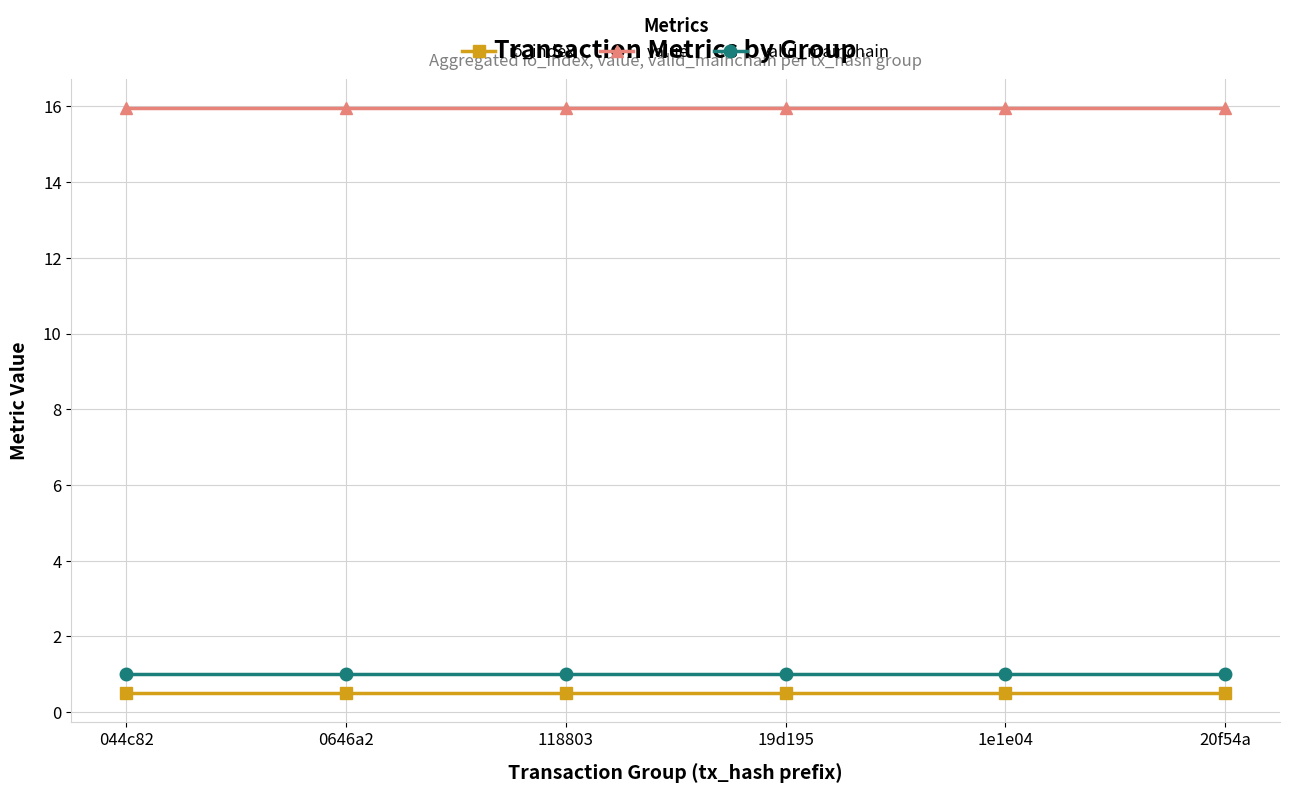

Is it true that value equals 26.9 at 044c82?

False